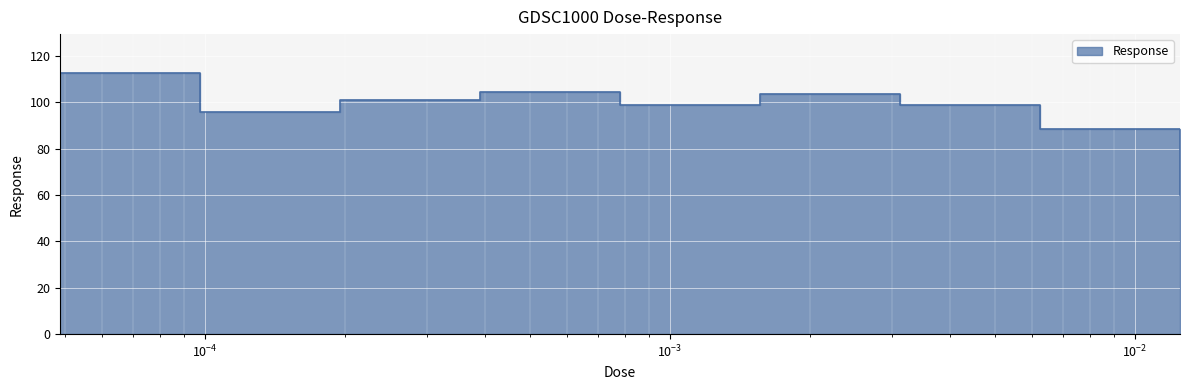

True or false: there are more than 0 points higher than both neighbors.

True